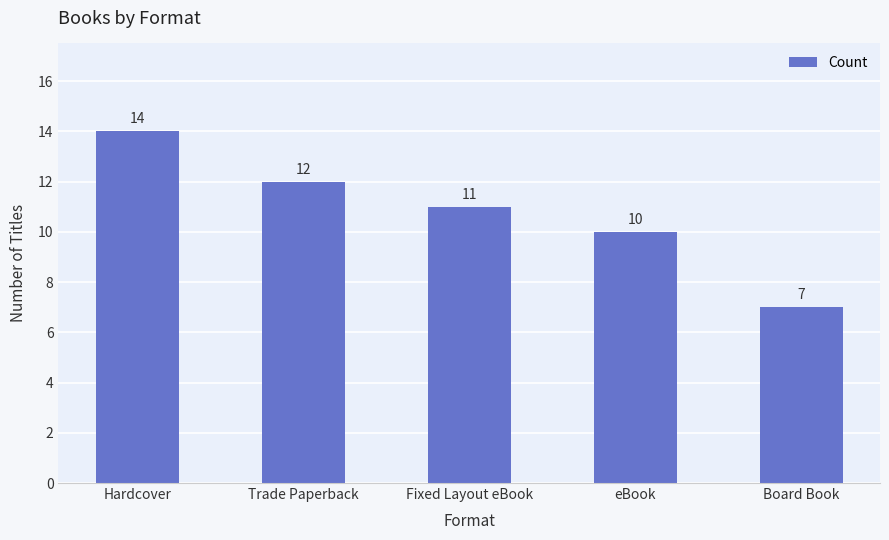

Which label corresponds to the smallest value in the chart?

Board Book